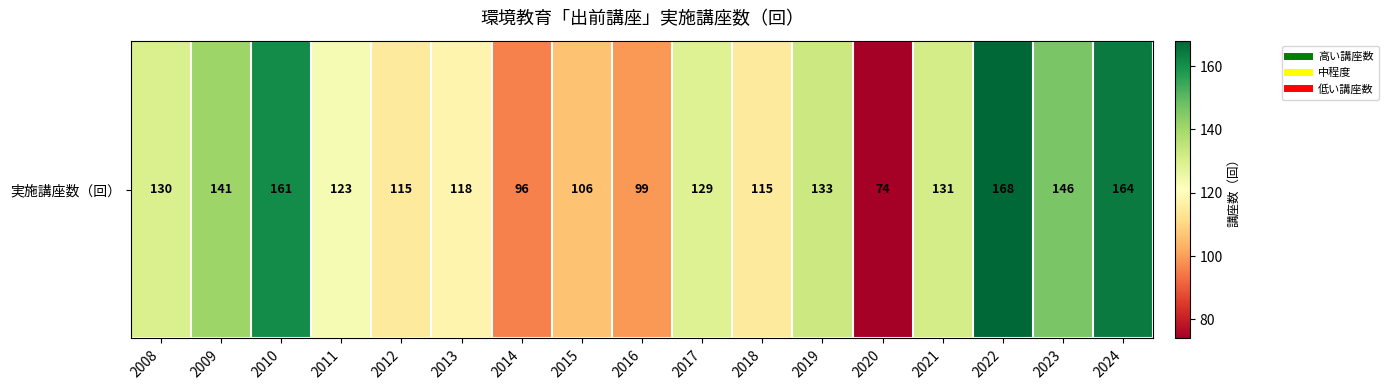

What is the change in value from 2013 to 2014?

-22